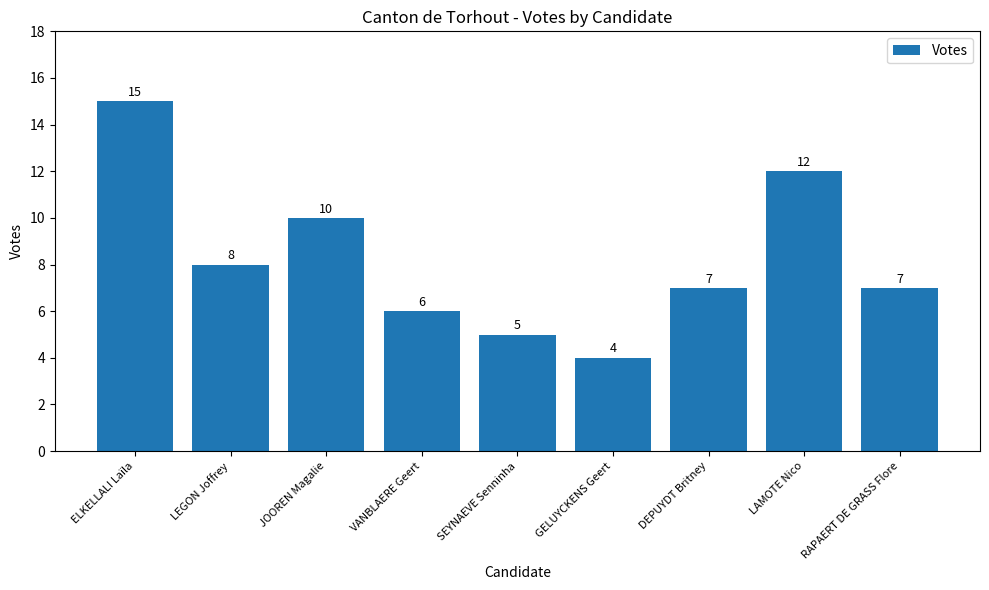

Is it true that the value at ELKELLALI Laïla is 3?

False